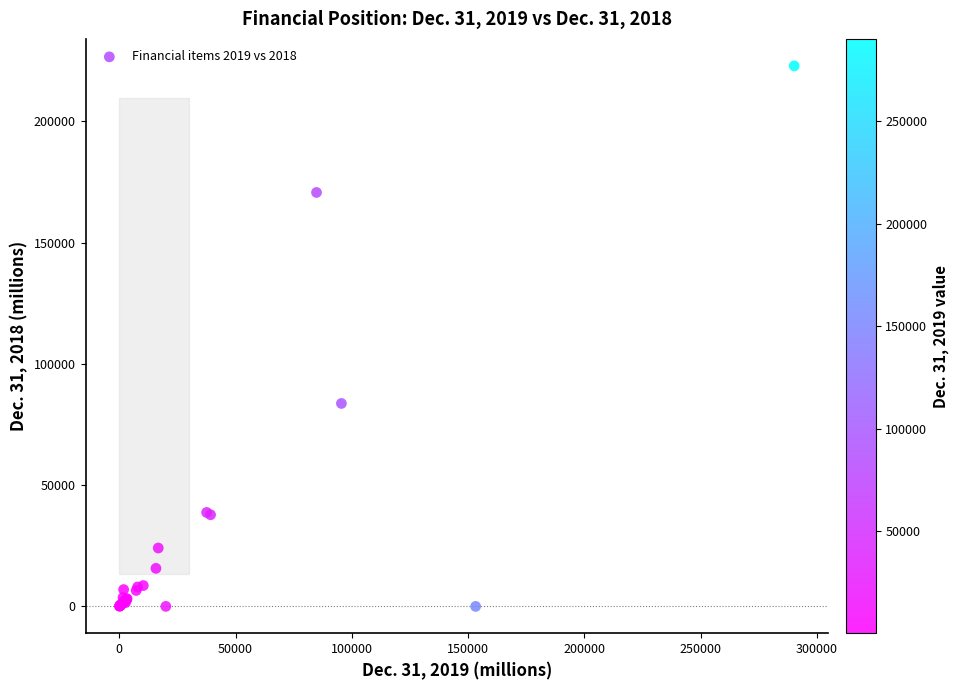

What Y value in the scatter plot is closest to 111438?

83687